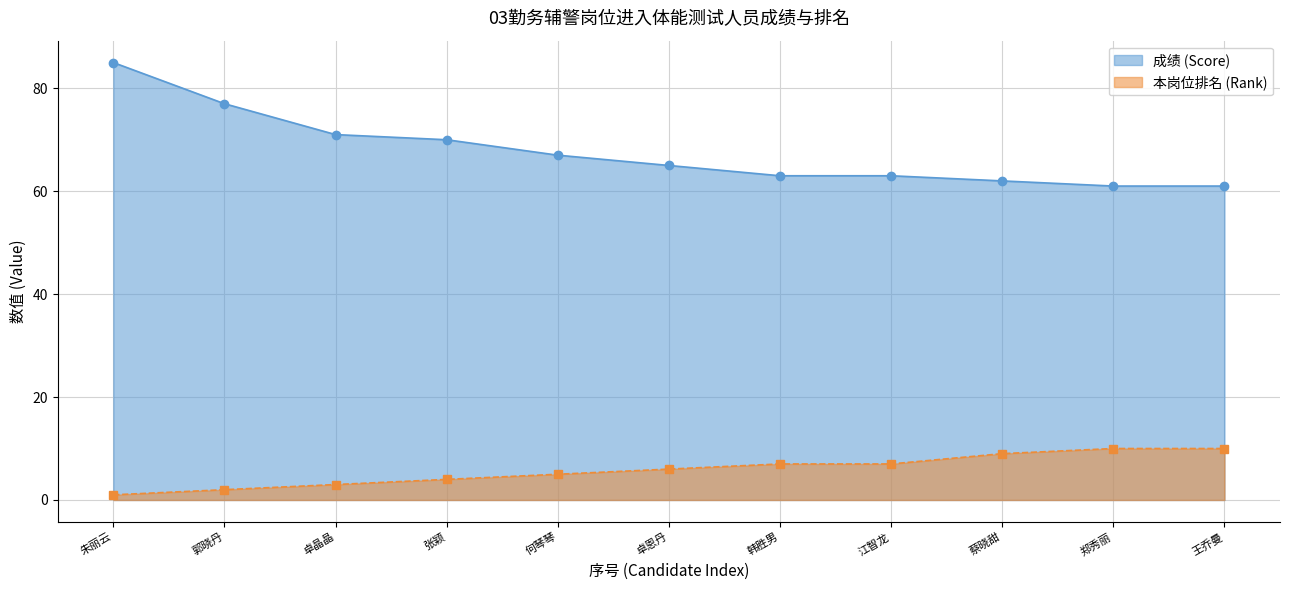

At which label does 本岗位排名 (Rank) reach its minimum?

朱丽云